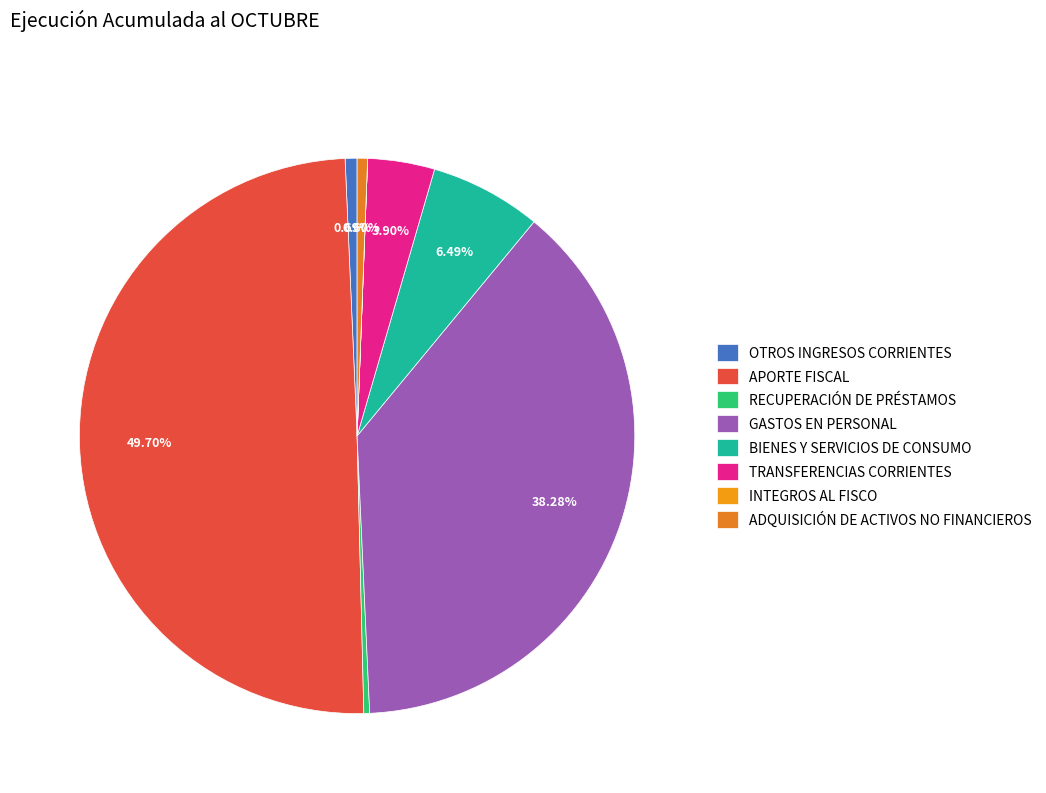

How many segments does this pie chart have?

8